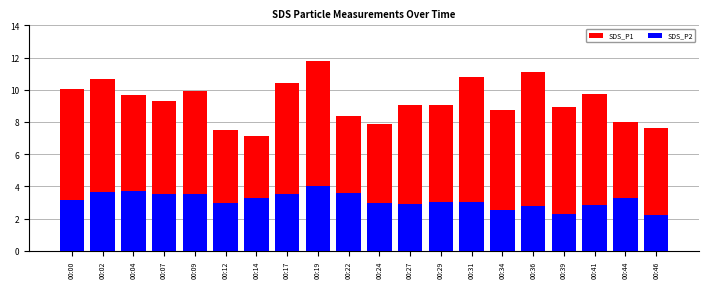

Which series has the largest total across all categories?

SDS_P1